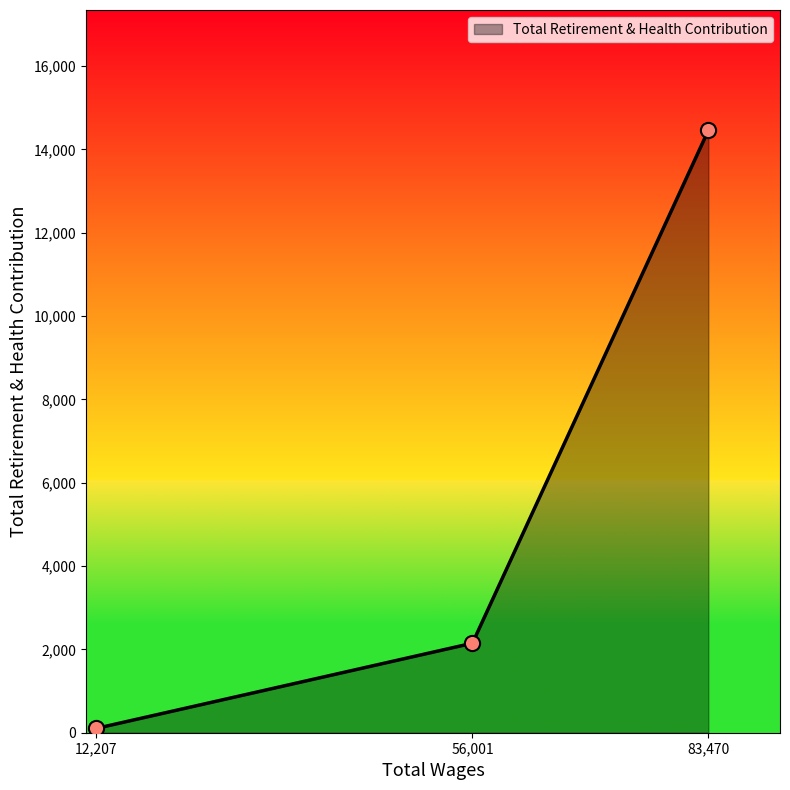

What is the change in value from 56,001 to 83,470?

+12308